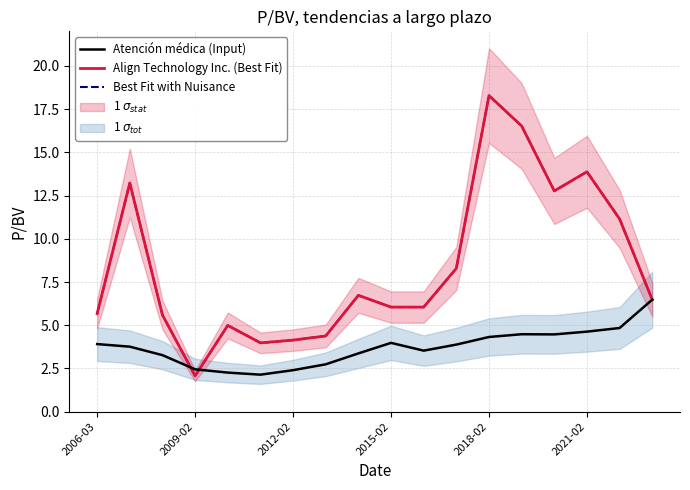

True or false: Align Technology Inc. (Best Fit) has a value of 7.9 at 2006-03.

False